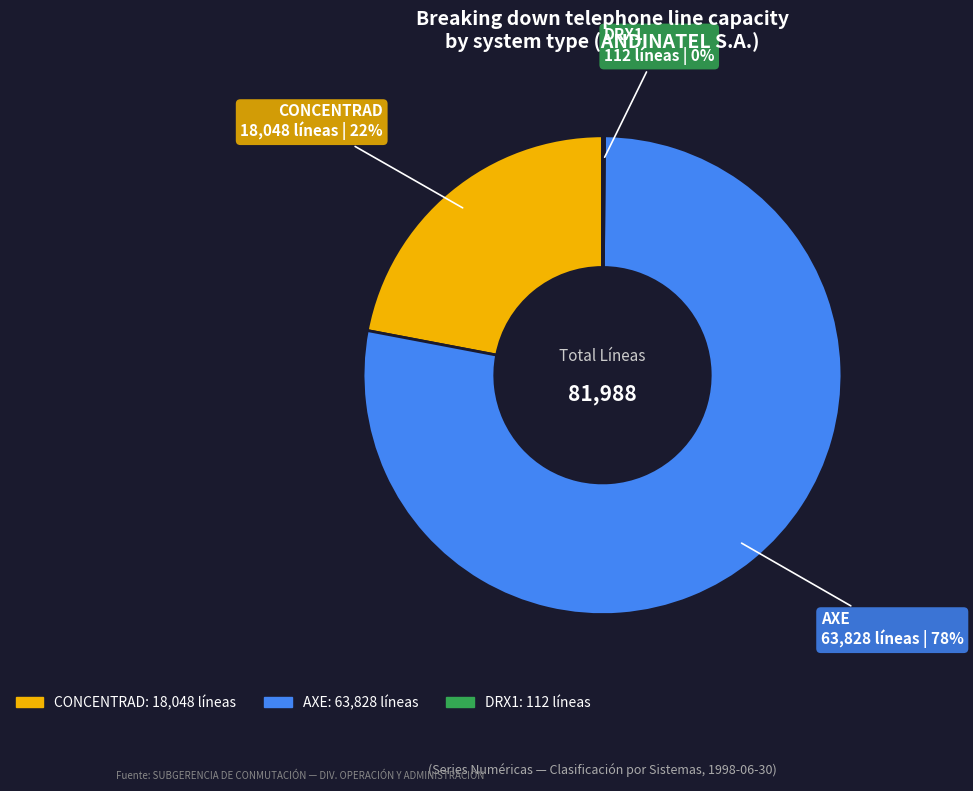

Which slice is the largest?

AXE